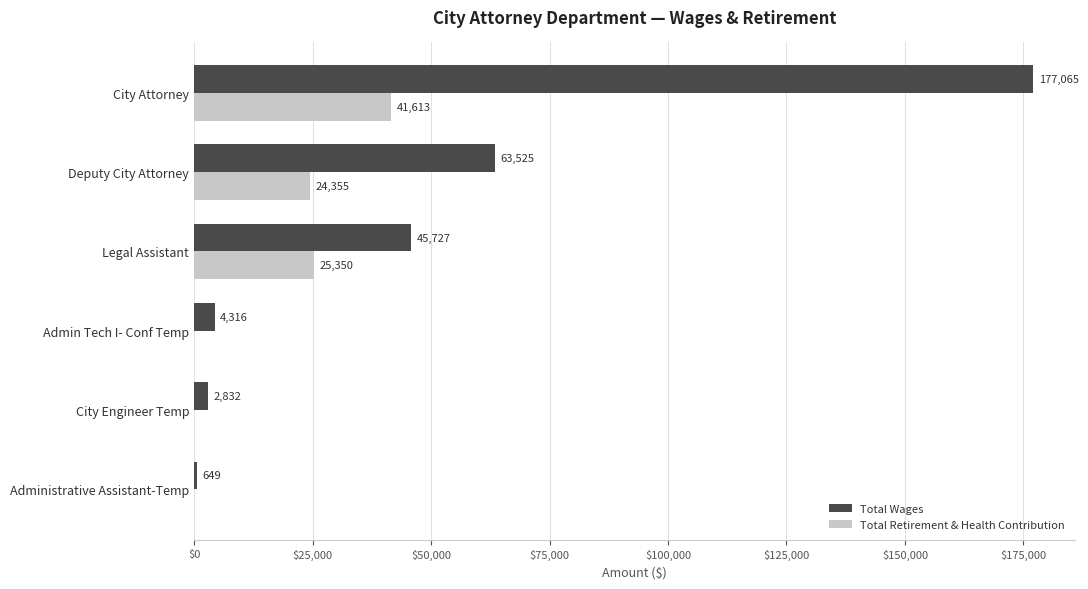

Is the value of Total Wages at City Attorney greater than the value of Total Retirement & Health Contribution at Deputy City Attorney?

Yes